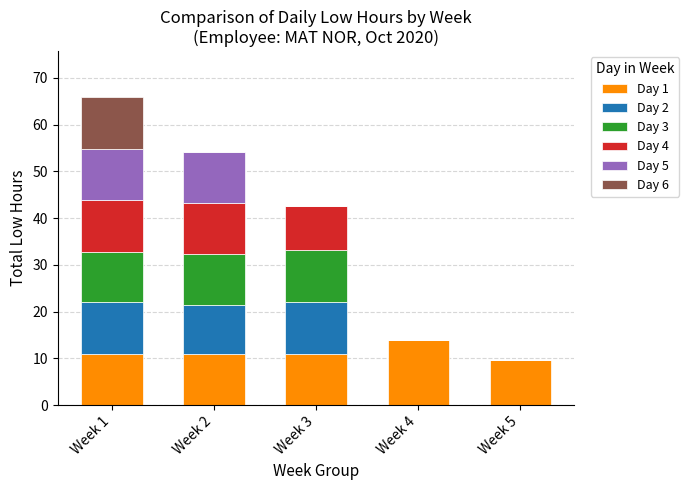

At which category is the sum across all series the highest?

Week 1